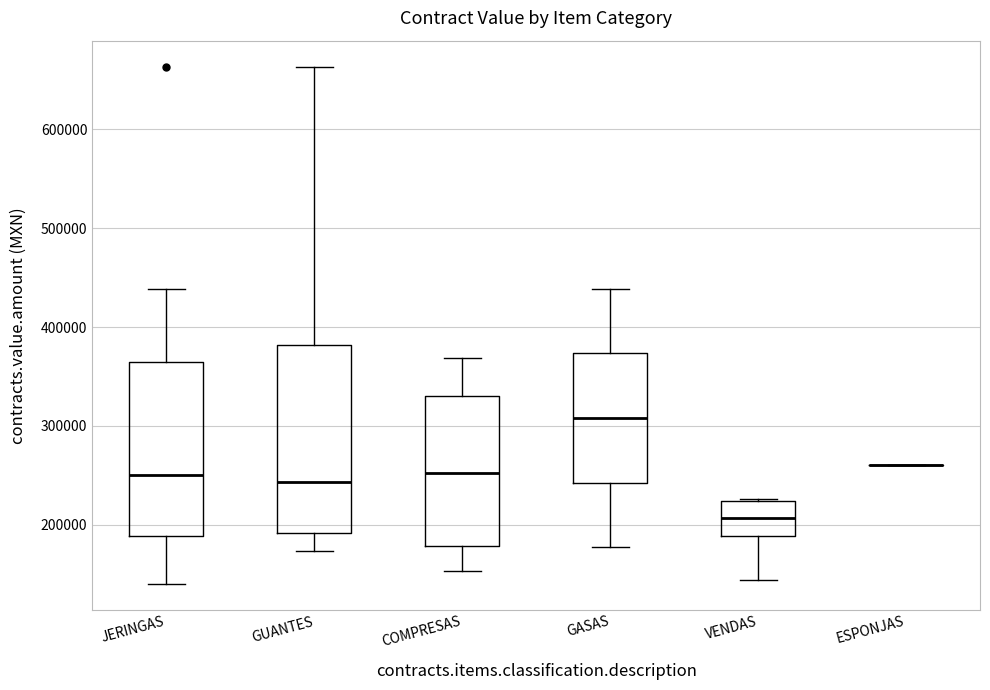

Reading left to right, transcribe this box plot: for each box, give where its median line is, the range the box spans, and where its two whiskers end, as read against the y-axis. The values are not printed on the chart, so give them approximately, as read against the axis.

JERINGAS: median 250000, box 190000 to 360000, whiskers 140000 to 440000
GUANTES: median 240000, box 190000 to 380000, whiskers 170000 to 660000
COMPRESAS: median 250000, box 180000 to 330000, whiskers 150000 to 370000
GASAS: median 310000, box 240000 to 370000, whiskers 180000 to 440000
VENDAS: median 210000, box 190000 to 220000, whiskers 140000 to 230000
ESPONJAS: box collapsed to a line at 260000, whiskers 260000 to 260000